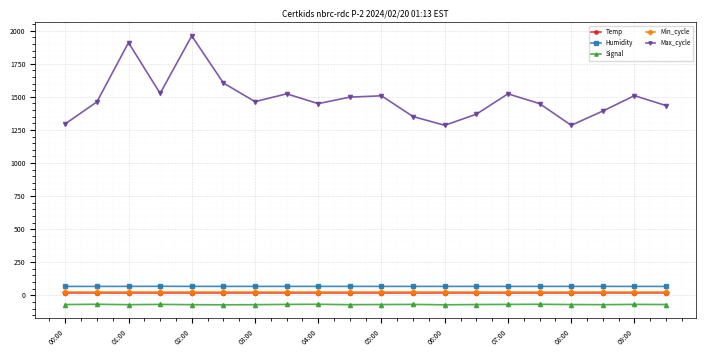

Count the Signal values in the range -71 to -69.

15